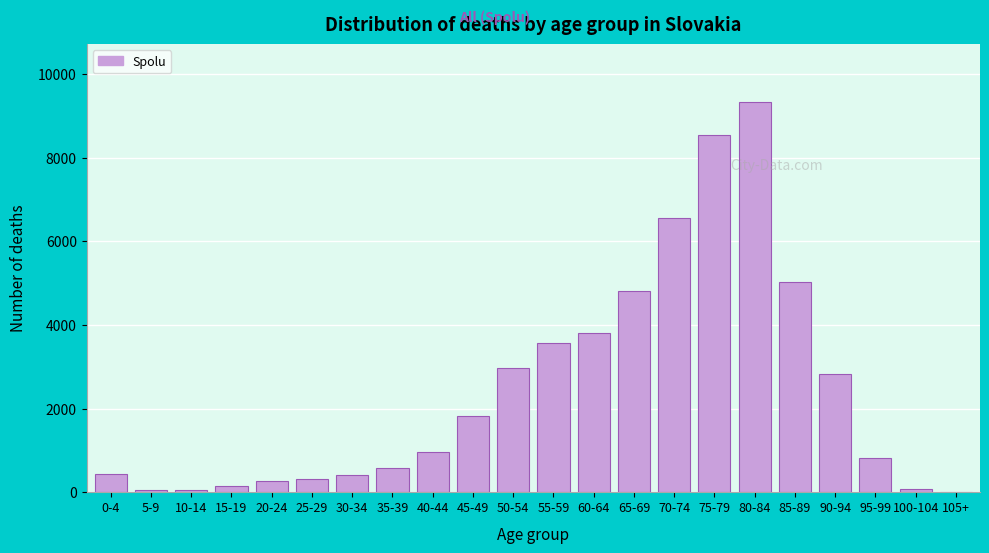

Which label corresponds to the largest value in the chart?

80-84